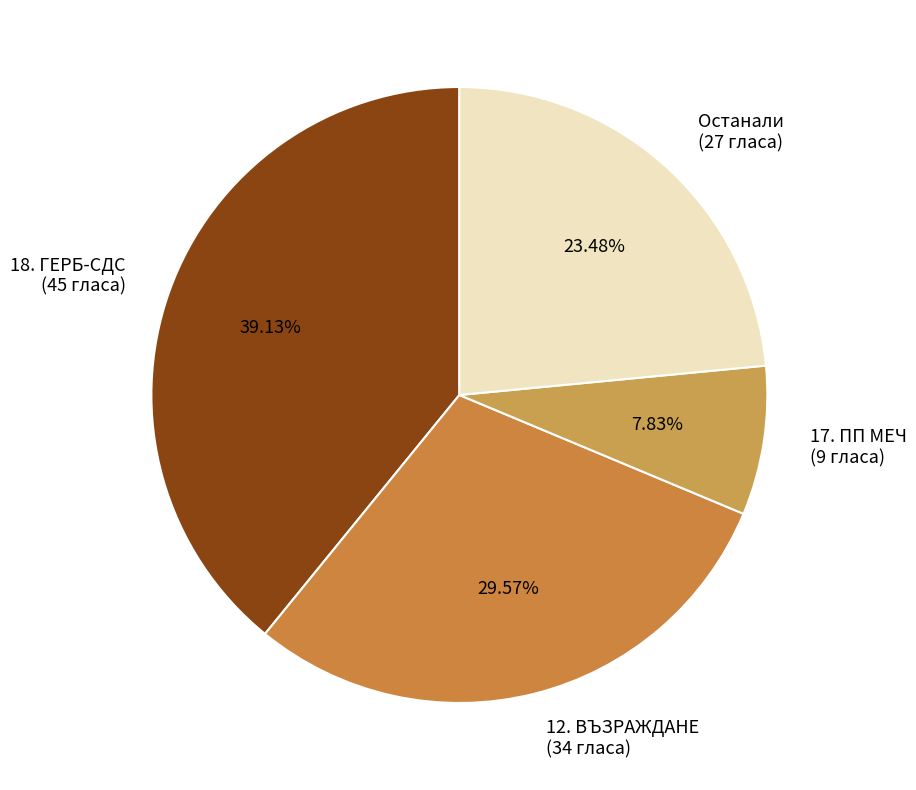

Is the sum of Останали (27 гласа) and 17. ПП МЕЧ (9 гласа) greater than half?

No